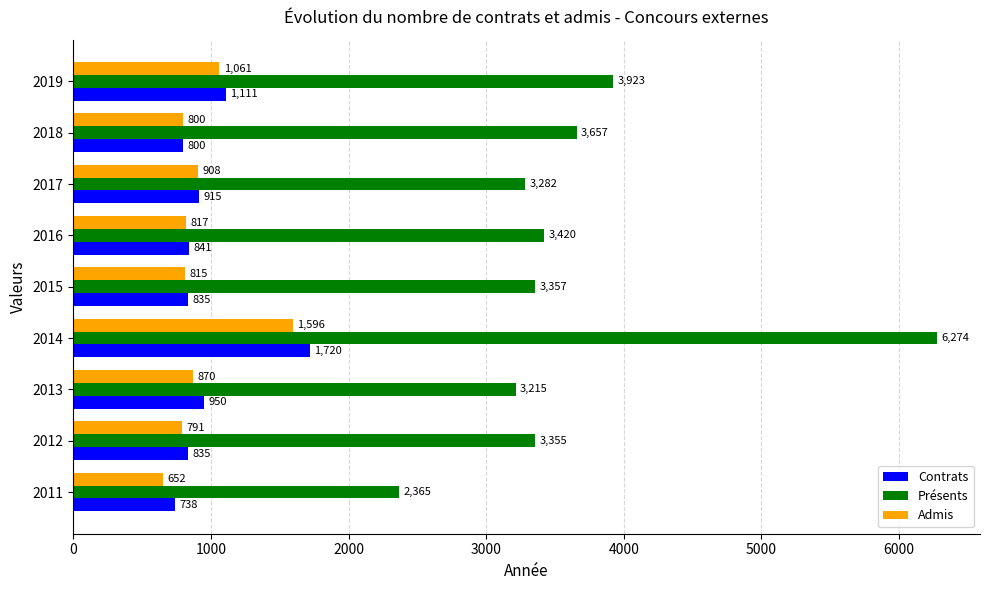

What is the total value across all series at 2018?

5257